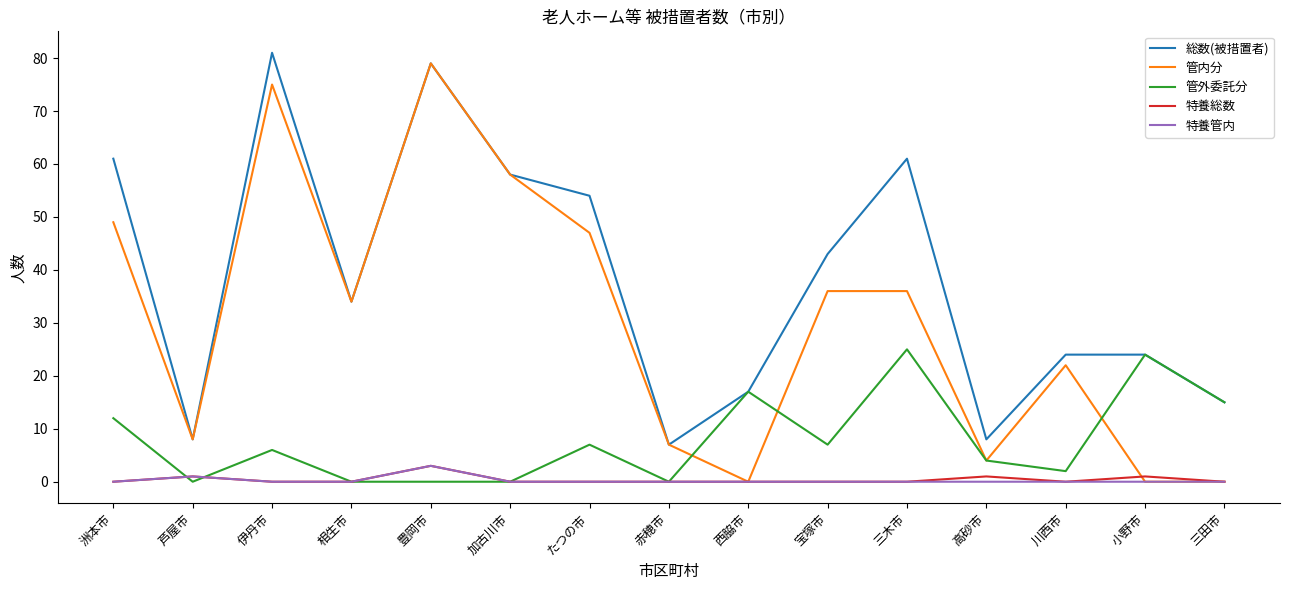

Reading right to left, list all the values displayed in this chart.

総数(被措置者): 15	24	24	8	61	43	17	7	54	58	79	34	81	8	61
管内分: 0	0	22	4	36	36	0	7	47	58	79	34	75	8	49
管外委託分: 15	24	2	4	25	7	17	0	7	0	0	0	6	0	12
特養総数: 0	1	0	1	0	0	0	0	0	0	3	0	0	1	0
特養管内: 0	0	0	0	0	0	0	0	0	0	3	0	0	1	0